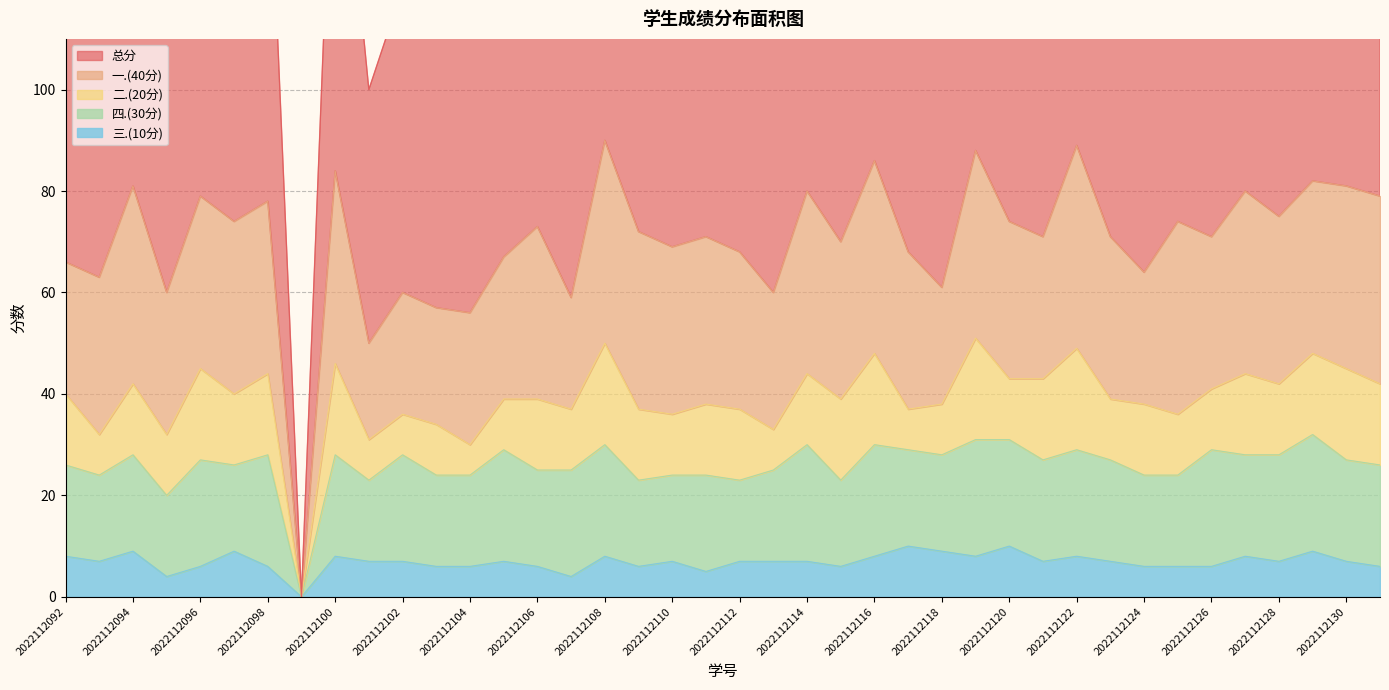

True or false: 三.(10分) has a value of 9 at 2022112094.

True